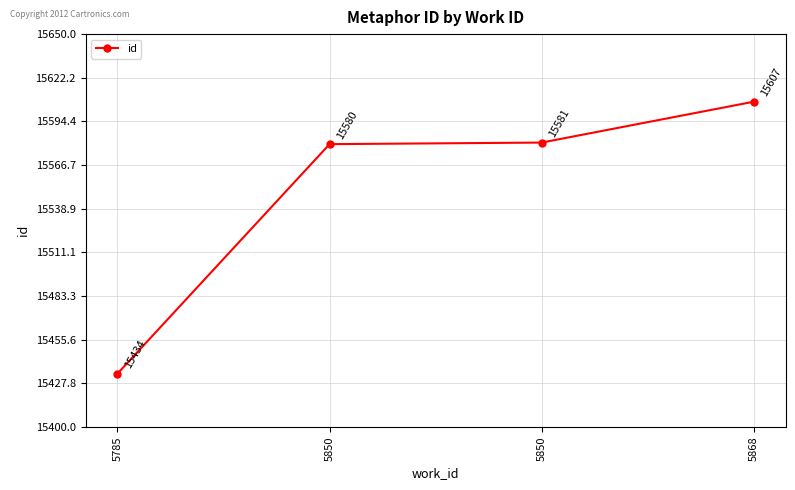

Where is the data nearest to the value 15520?

5850